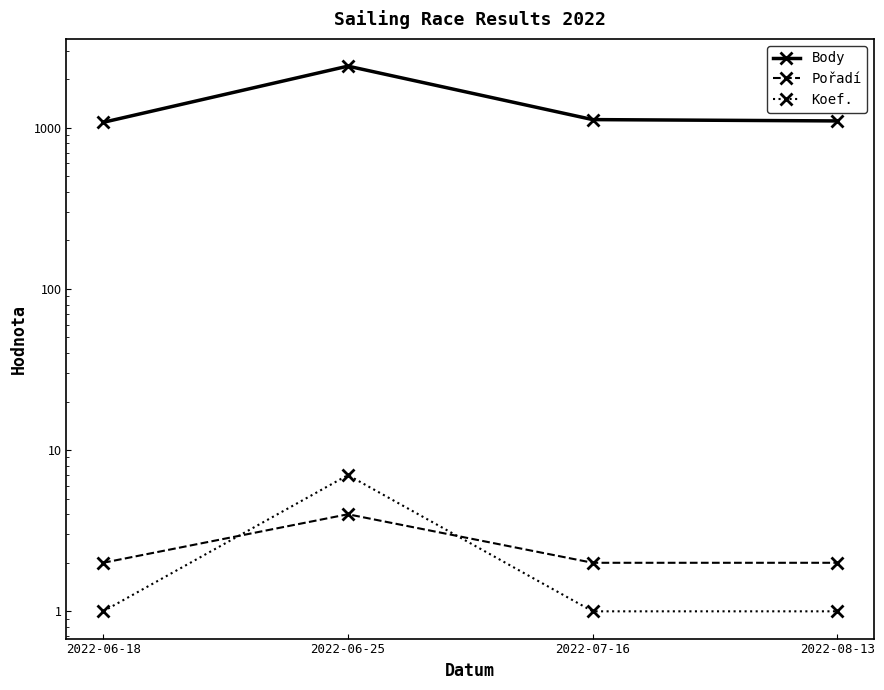

At which label does Body reach its peak?

2022-06-25